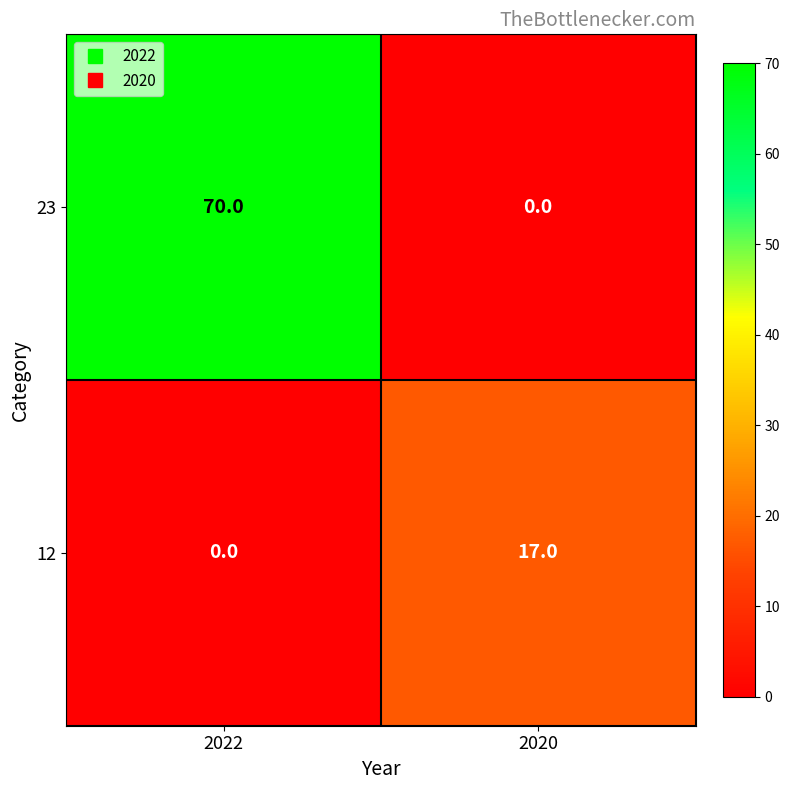

True or false: 23 has a value of 91 at 2022.

False